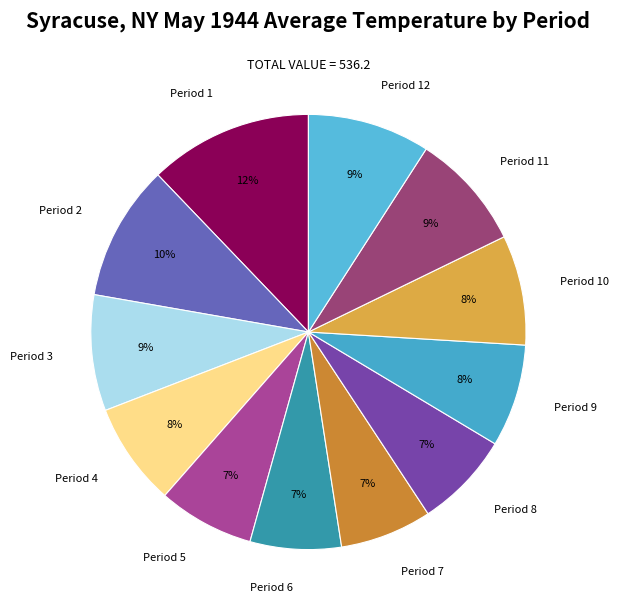

What is the largest slice in the pie chart?

Period 1